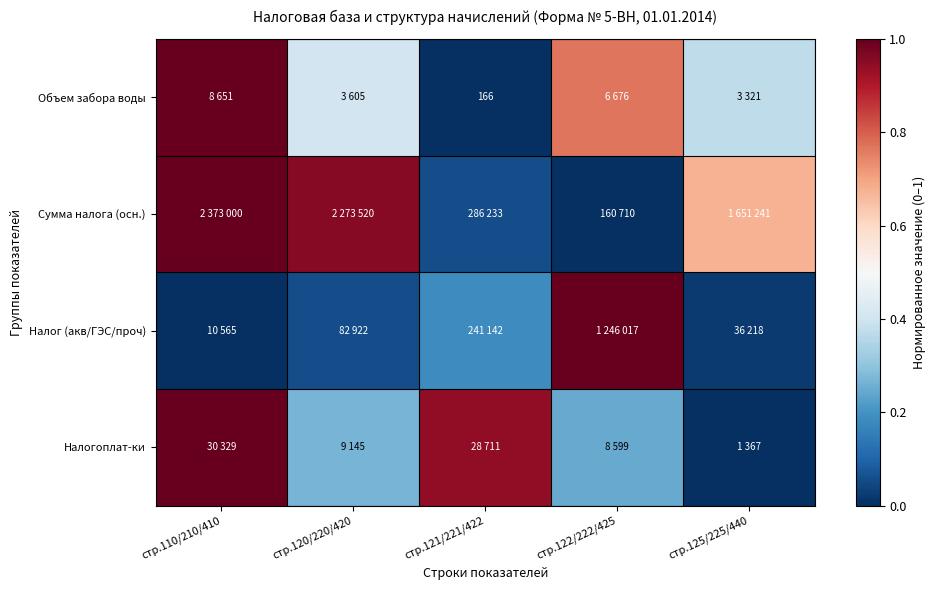

What is the maximum value for Налог (акв/ГЭС/проч)?

1.0